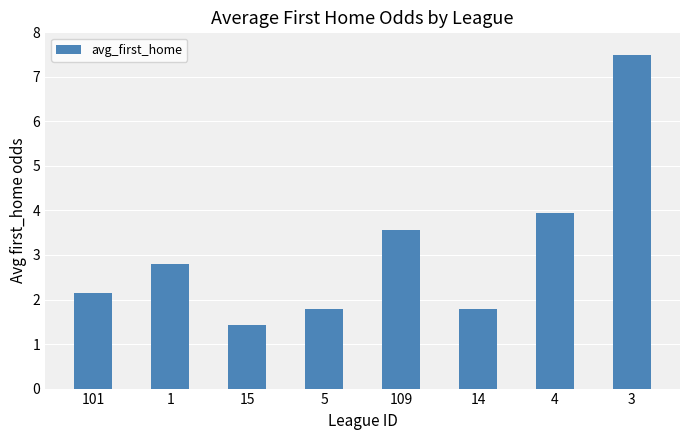

What is the label of the 2nd bar from the left?

1